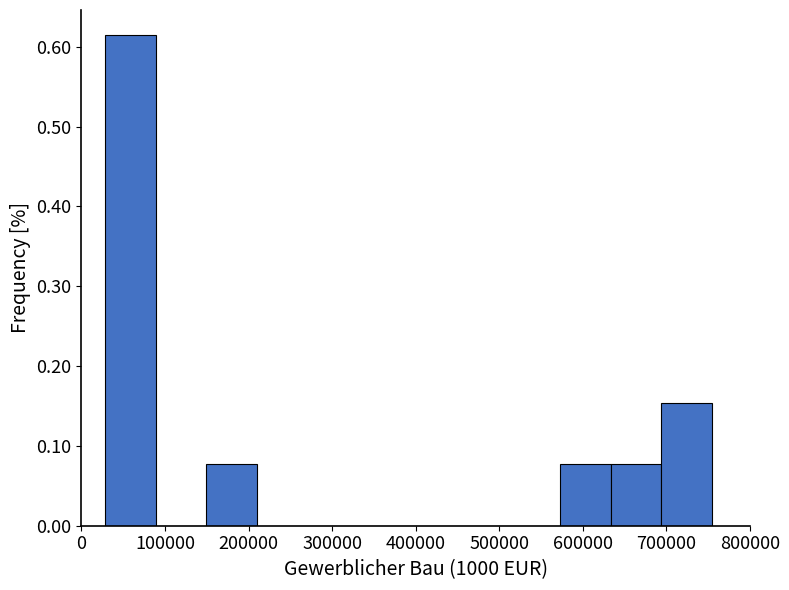

Over which range of the x-axis is the bar tallest?

30000 to 90000